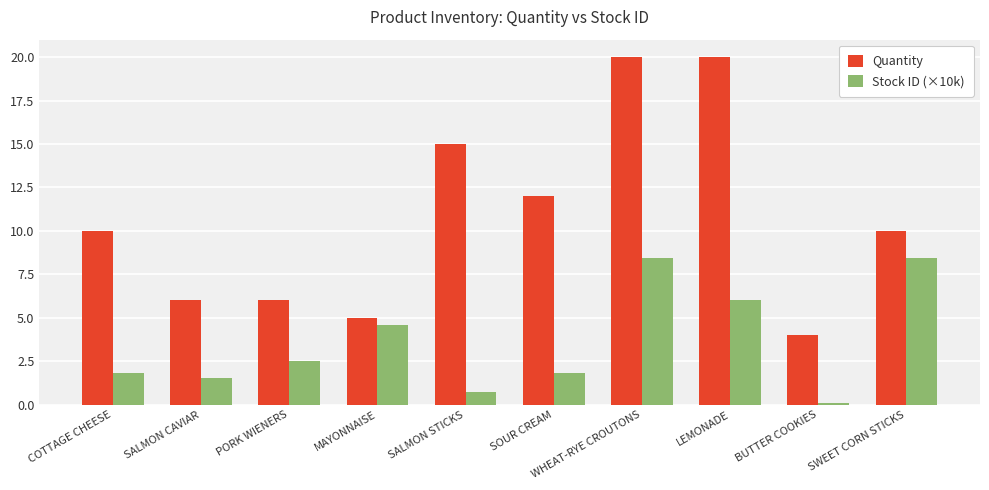

How many distinct data groups are displayed?

2